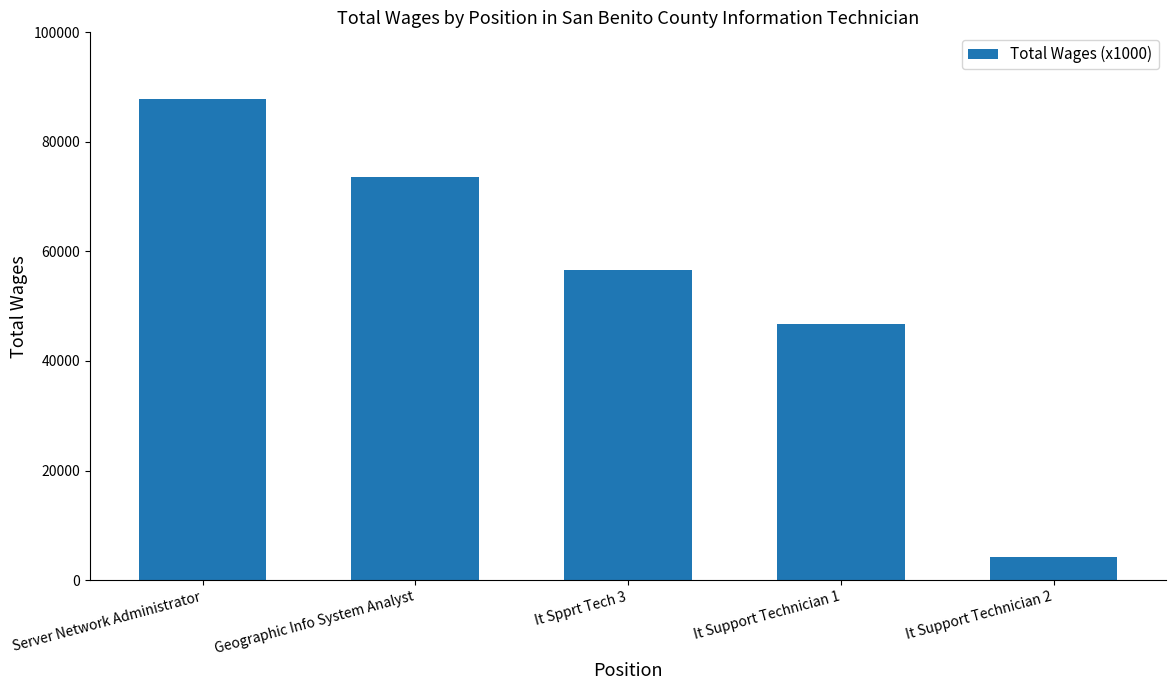

Reading left to right, what are all the values shown in this chart?

87768	73669	56529	46739	4231